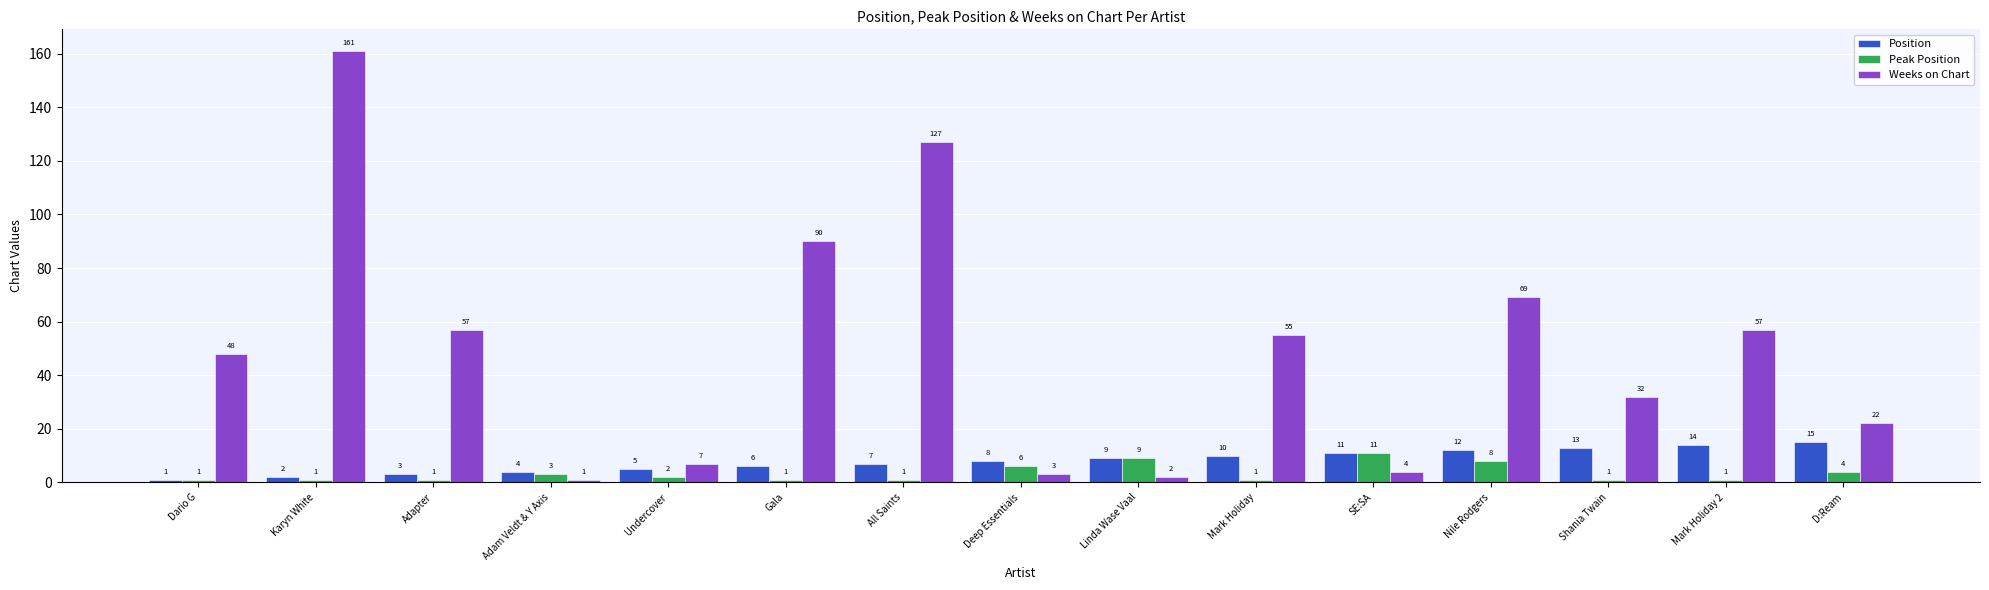

What is the difference between the Weeks on Chart values at Mark Holiday and Dario G?

7